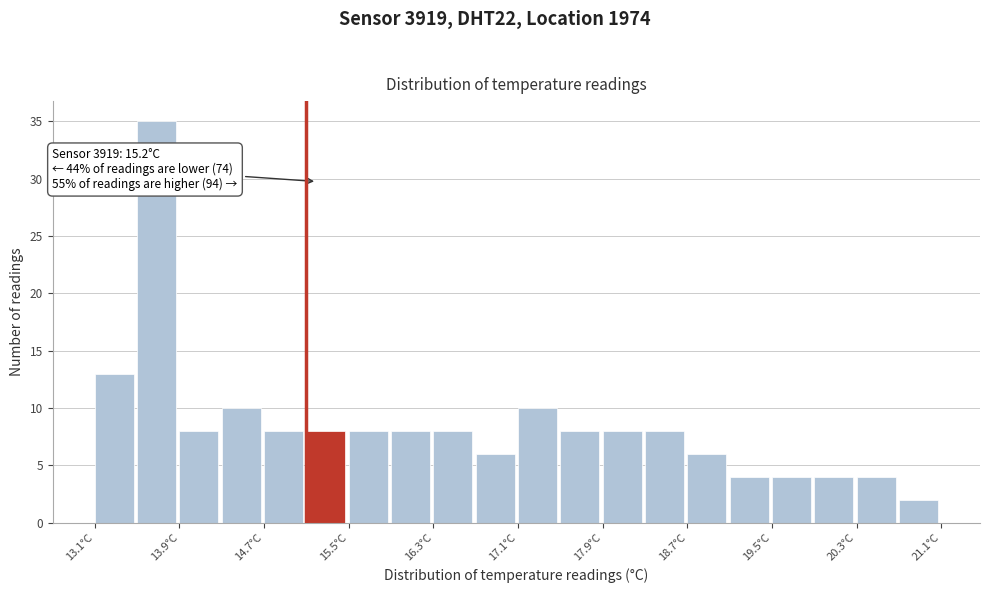

Over which range of the x-axis is the bar tallest?

13.5 to 13.9